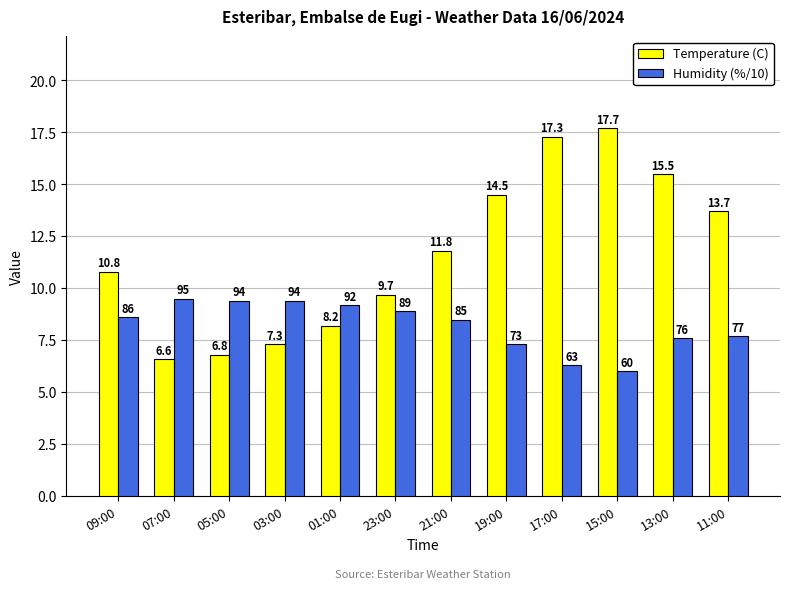

How many bars are there in each group?

2